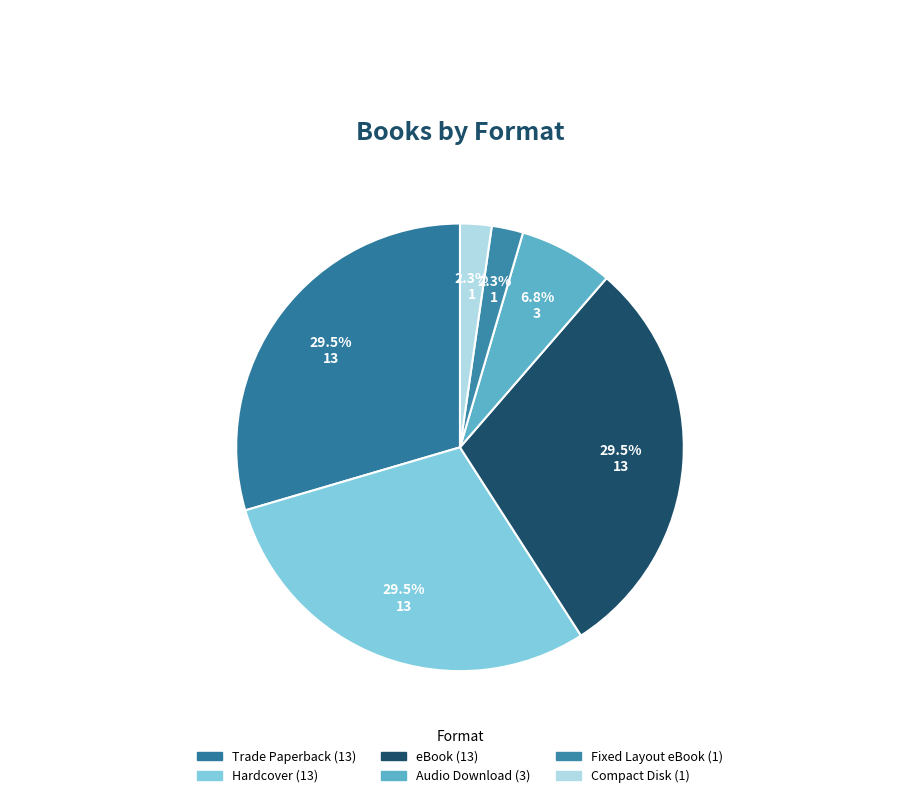

To the nearest percent, what is the average slice percentage?

17%